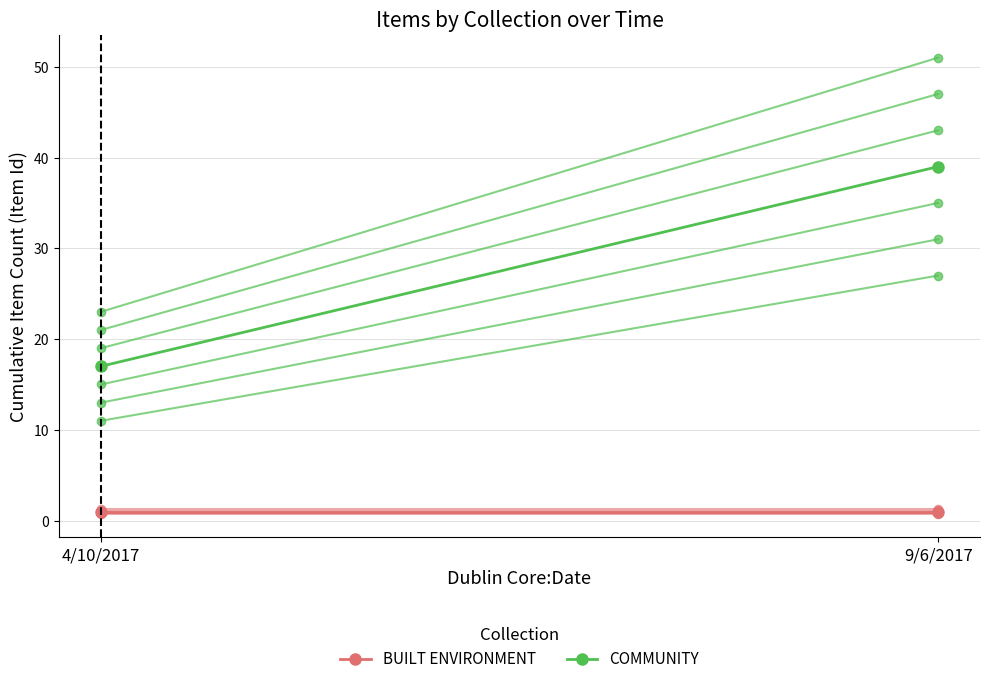

How many lines are shown in the chart?

2